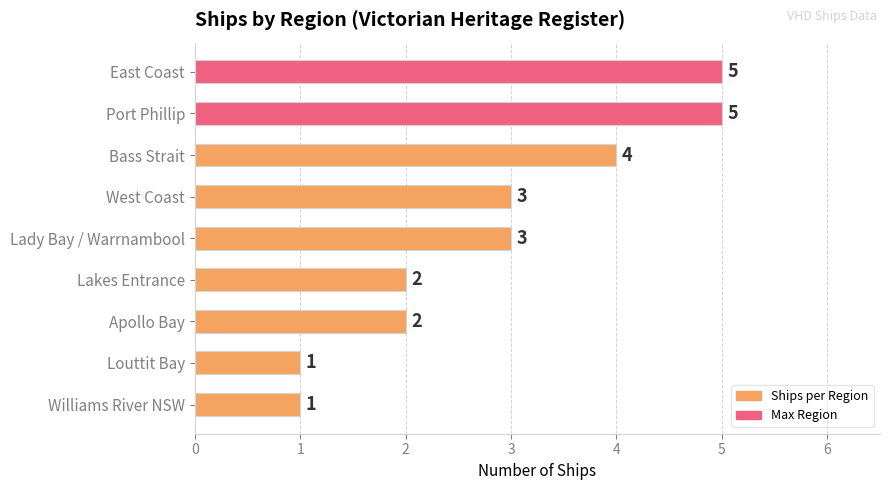

Reading top to bottom, transcribe all the data shown in this chart.

5	5	4	3	3	2	2	1	1